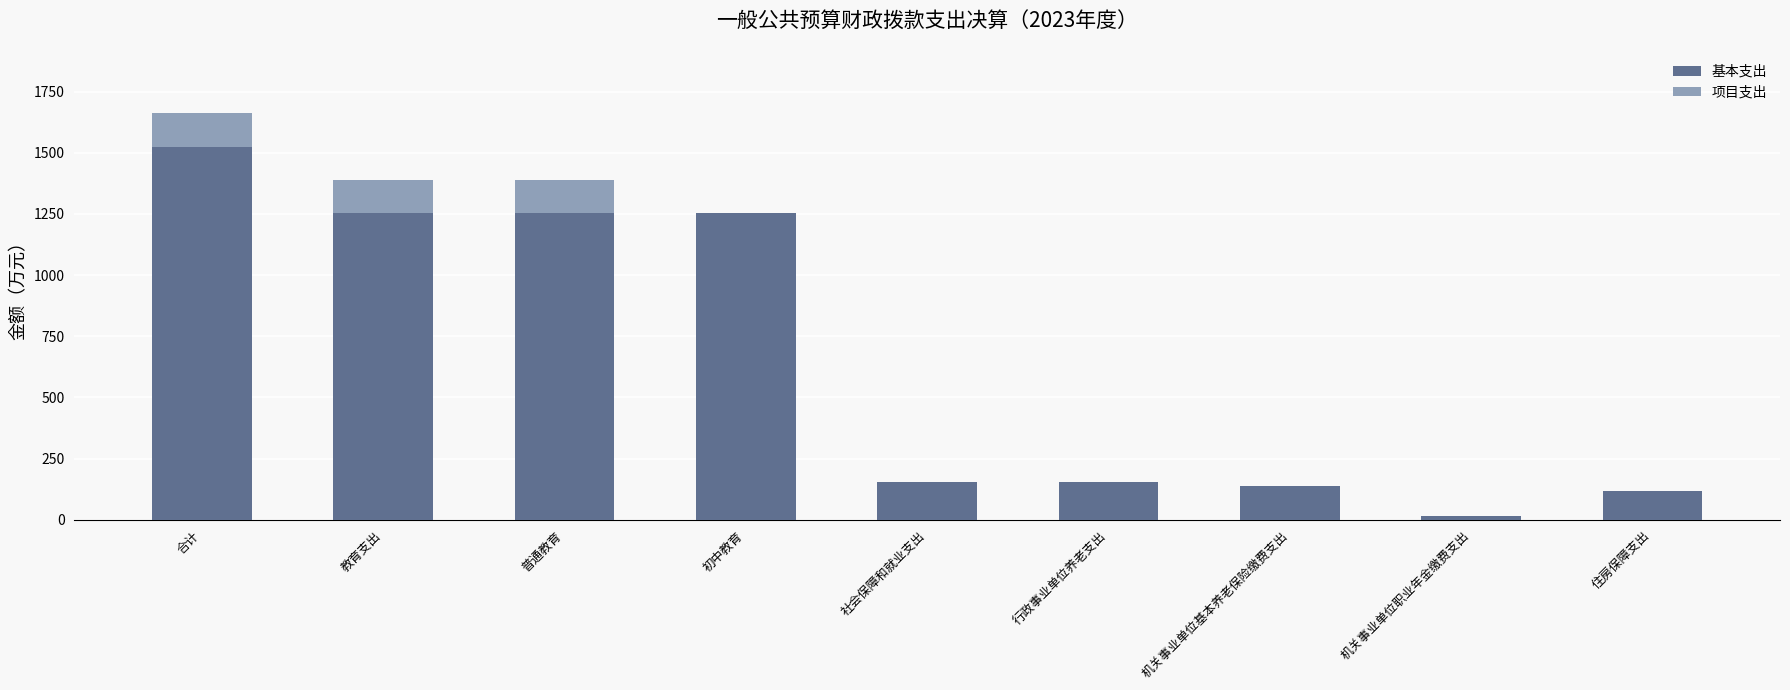

True or false: 基本支出 has a value of 1252.3 at 初中教育.

True